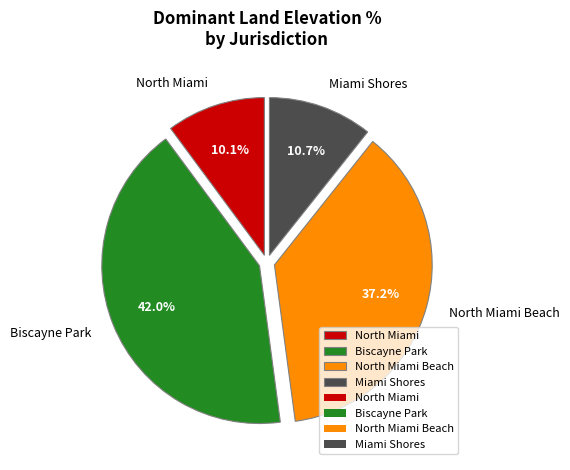

How many slices are in this pie chart?

4